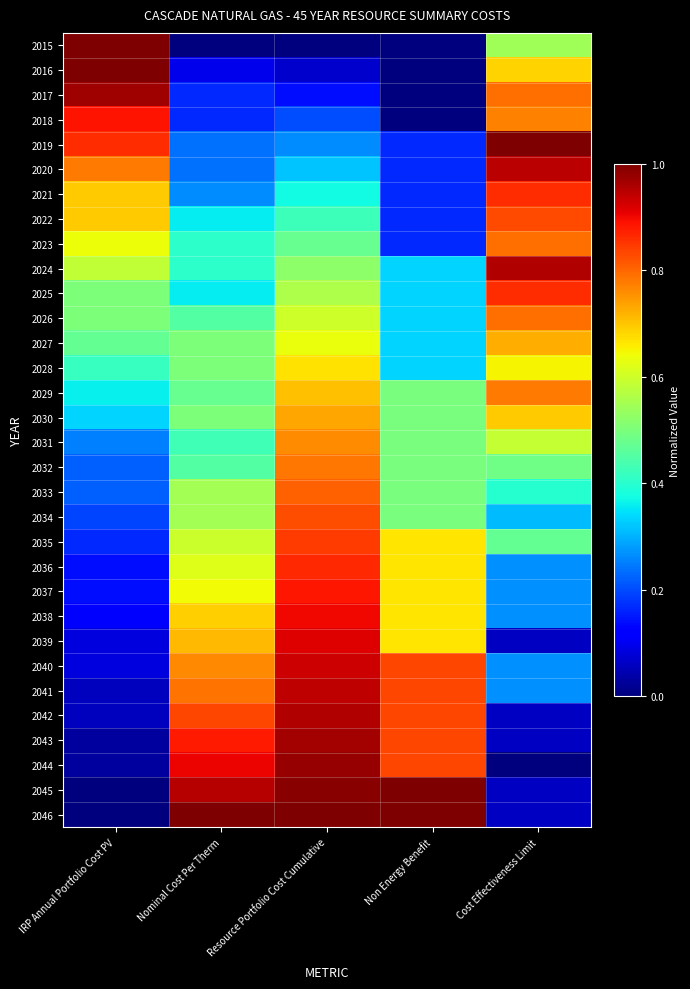

At how many categories does at least one series exceed 0?

5